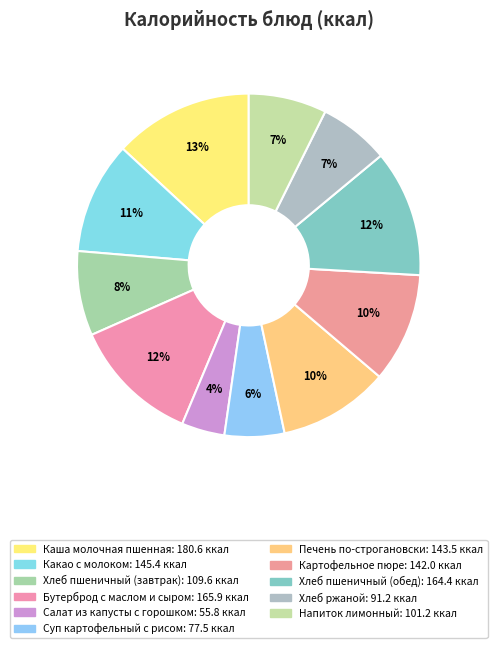

True or false: Хлеб ржаной accounts for 18% of the total.

False